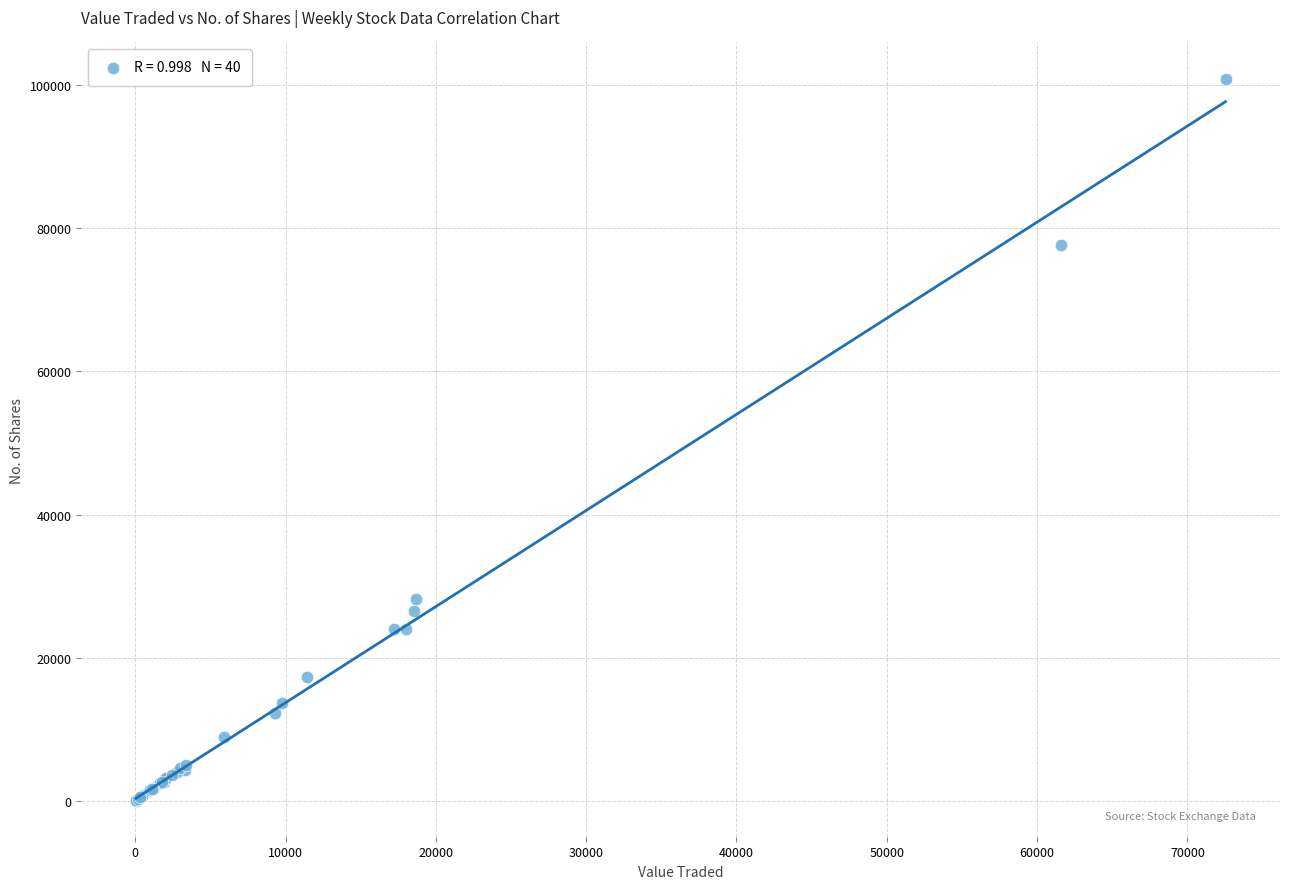

What Y value in the scatter plot is closest to 50481?

28252